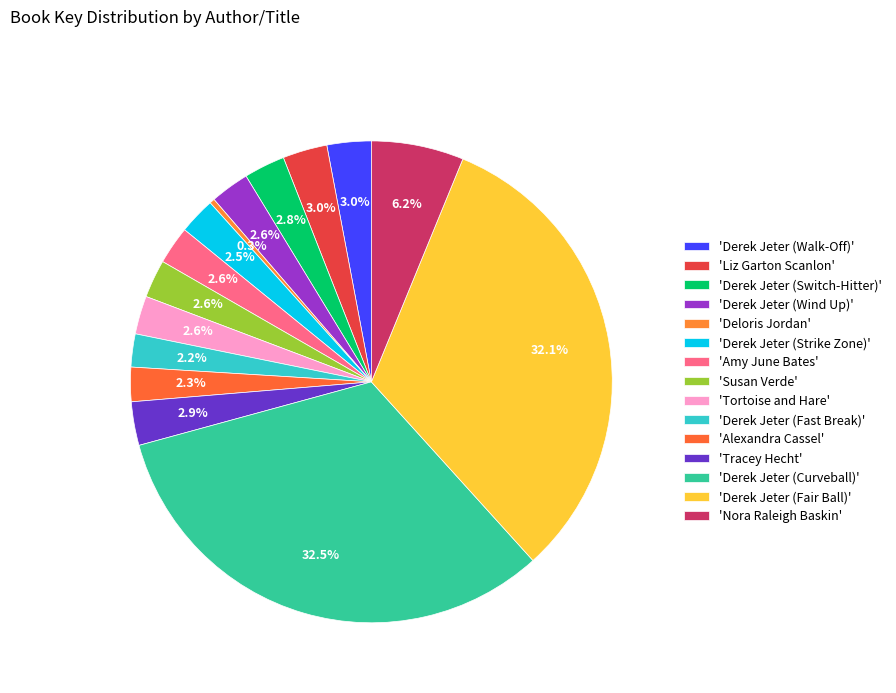

Count the number of slices in the pie.

15